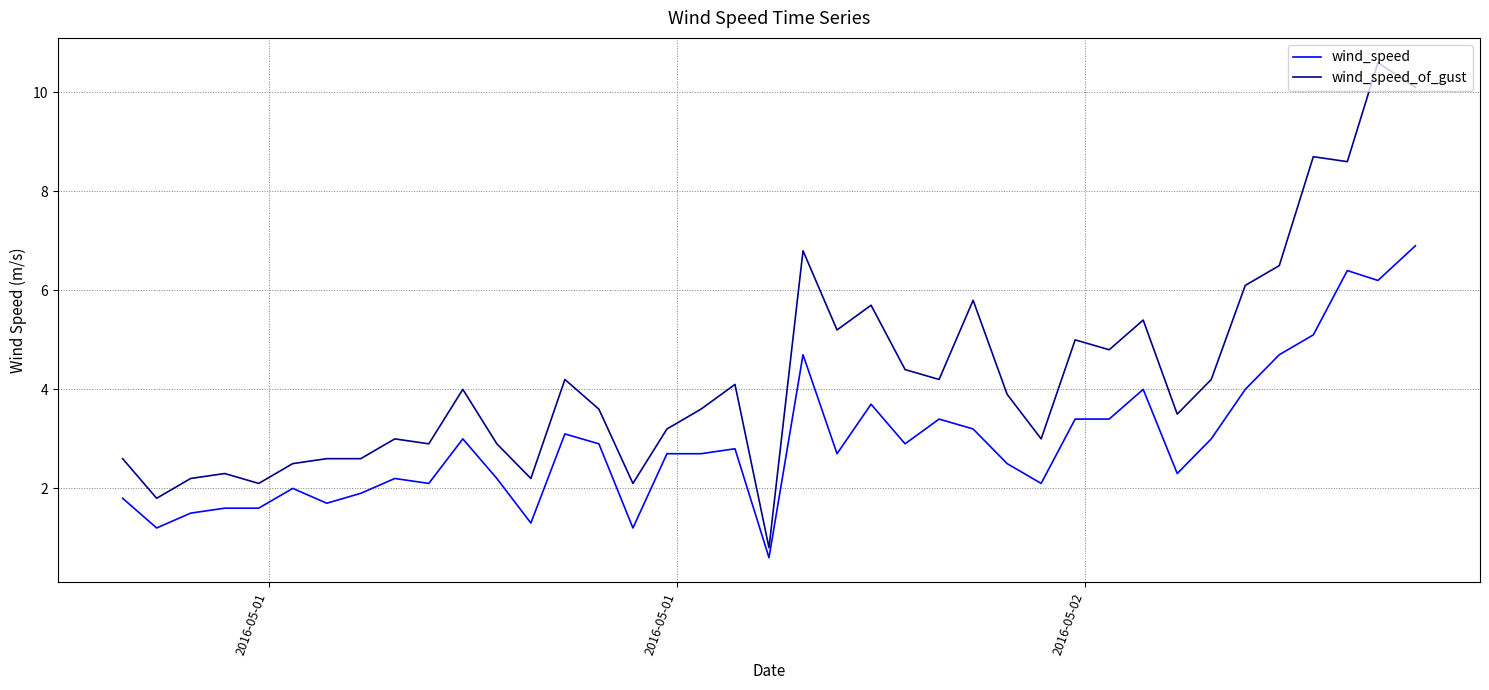

Which series has the largest total across all categories?

wind_speed_of_gust